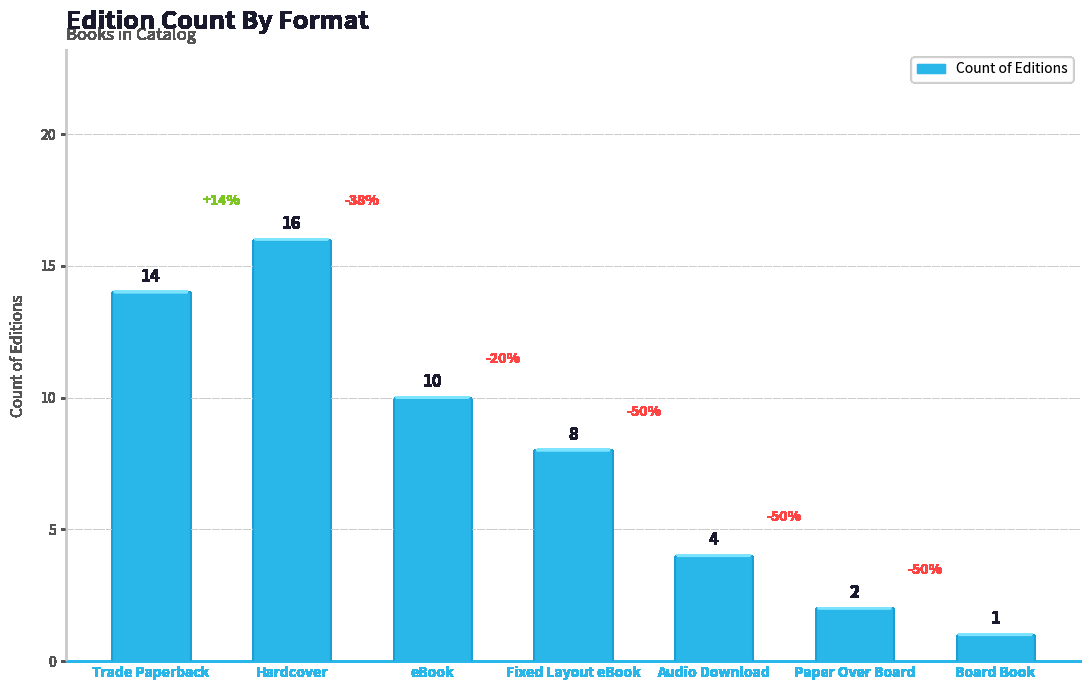

Which label corresponds to the largest value in the chart?

Hardcover